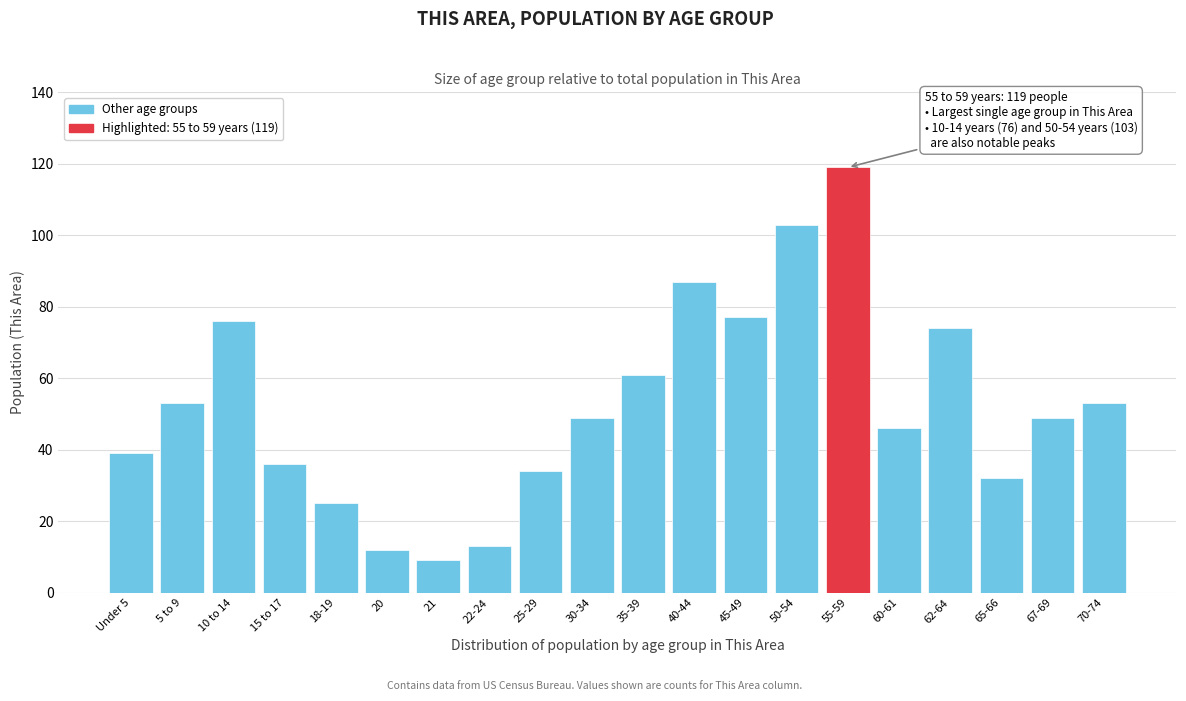

Reading left to right, list all the values displayed in this chart.

39	53	76	36	25	12	9	13	34	49	61	87	77	103	119	46	74	32	49	53